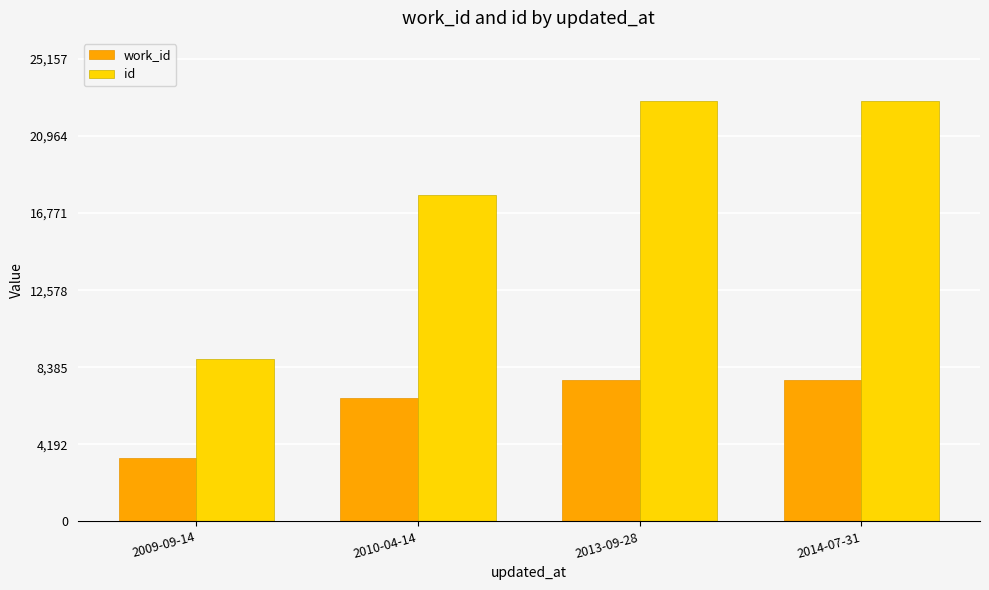

Rank the series at 2010-04-14 from lowest to highest value.

work_id, id